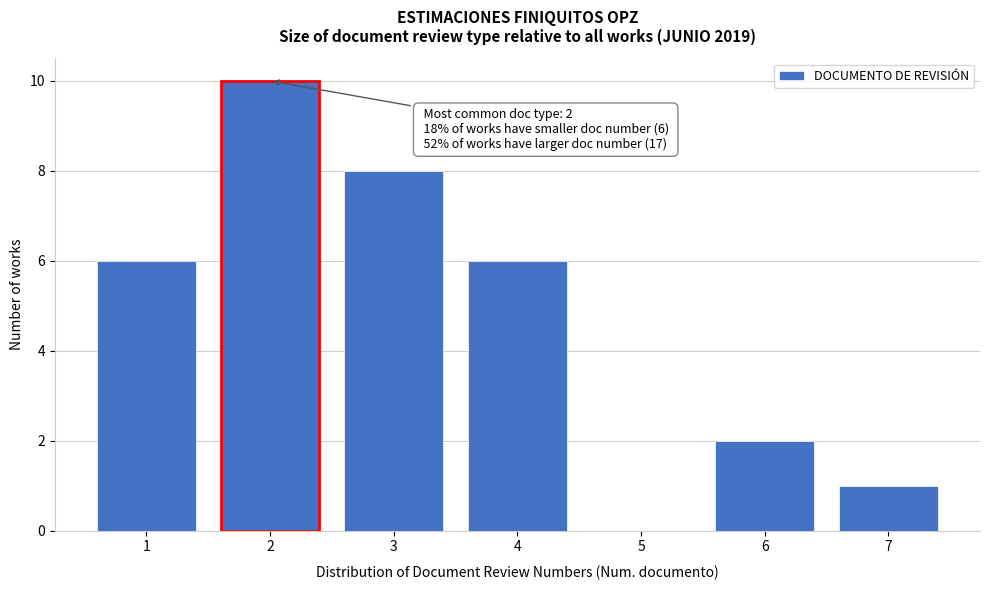

Over which range of the x-axis is the bar tallest?

1.5 to 2.5